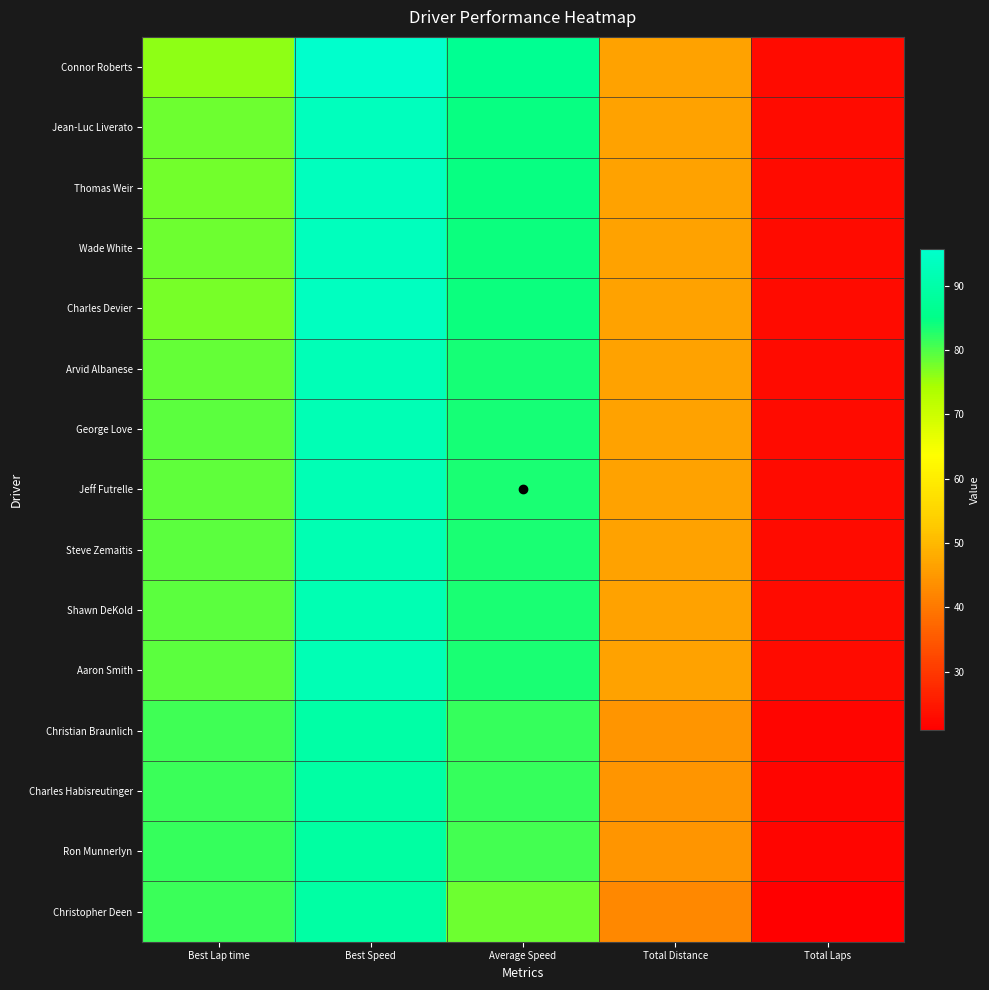

Reading left to right, extract all data points from this chart.

Connor Roberts: Best Lap time=76.0	Best Speed=95.7	Average Speed=86.4	Total Distance=46.5	Total Laps=23.0
Jean-Luc Liverato: Best Lap time=78.1	Best Speed=93.1	Average Speed=84.6	Total Distance=46.5	Total Laps=23.0
Thomas Weir: Best Lap time=77.8	Best Speed=93.5	Average Speed=84.6	Total Distance=46.5	Total Laps=23.0
Wade White: Best Lap time=78.0	Best Speed=93.2	Average Speed=84.3	Total Distance=46.5	Total Laps=23.0
Charles Devier: Best Lap time=77.5	Best Speed=93.8	Average Speed=84.1	Total Distance=46.5	Total Laps=23.0
Arvid Albanese: Best Lap time=78.7	Best Speed=92.4	Average Speed=83.7	Total Distance=46.5	Total Laps=23.0
George Love: Best Lap time=79.1	Best Speed=92.0	Average Speed=83.7	Total Distance=46.5	Total Laps=23.0
Jeff Futrelle: Best Lap time=79.1	Best Speed=92.0	Average Speed=83.2	Total Distance=46.5	Total Laps=23.0
Steve Zemaitis: Best Lap time=79.2	Best Speed=91.8	Average Speed=83.2	Total Distance=46.5	Total Laps=23.0
Shawn DeKold: Best Lap time=79.3	Best Speed=91.7	Average Speed=83.2	Total Distance=46.5	Total Laps=23.0
Aaron Smith: Best Lap time=79.1	Best Speed=92.0	Average Speed=83.2	Total Distance=46.5	Total Laps=23.0
Christian Braunlich: Best Lap time=81.0	Best Speed=89.7	Average Speed=81.6	Total Distance=44.4	Total Laps=22.0
Charles Habisreutinger: Best Lap time=81.3	Best Speed=89.5	Average Speed=81.5	Total Distance=44.4	Total Laps=22.0
Ron Munnerlyn: Best Lap time=81.6	Best Speed=89.1	Average Speed=80.6	Total Distance=44.4	Total Laps=22.0
Christopher Deen: Best Lap time=81.2	Best Speed=89.5	Average Speed=78.1	Total Distance=42.4	Total Laps=21.0